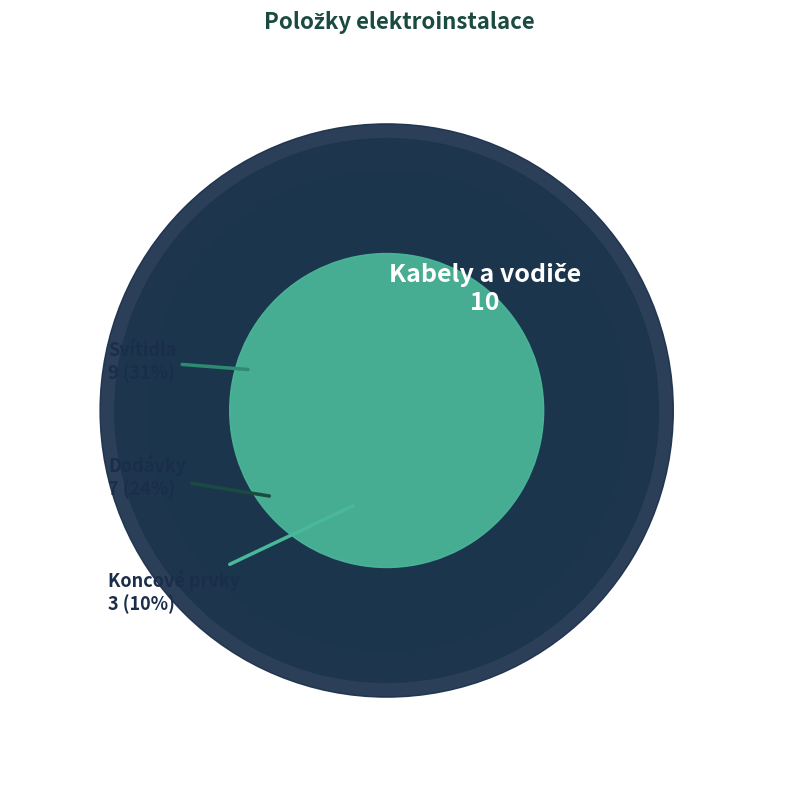

To the nearest percent, what portion does Kabely a vodiče represent?

34%